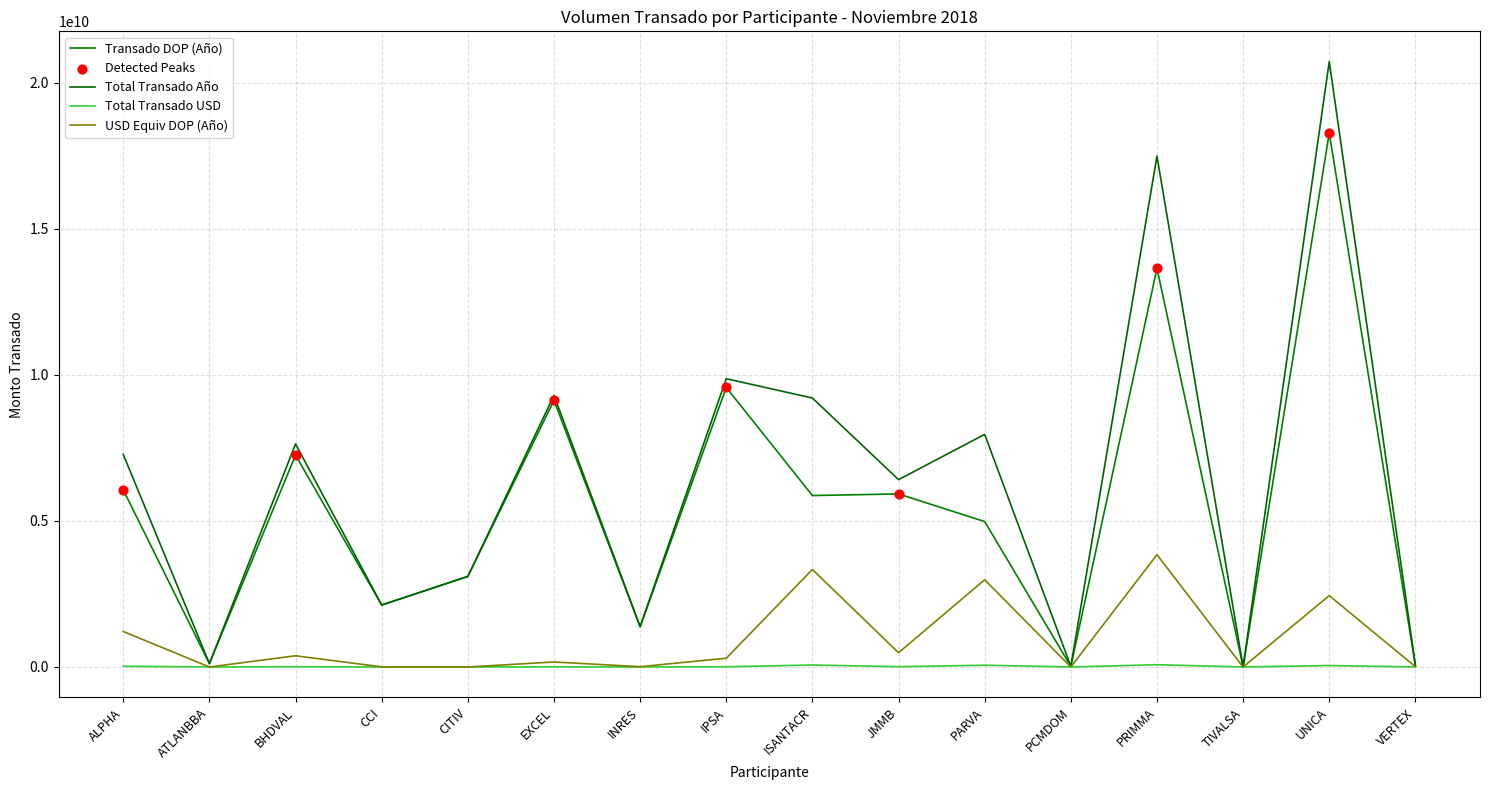

How many lines are shown in the chart?

4